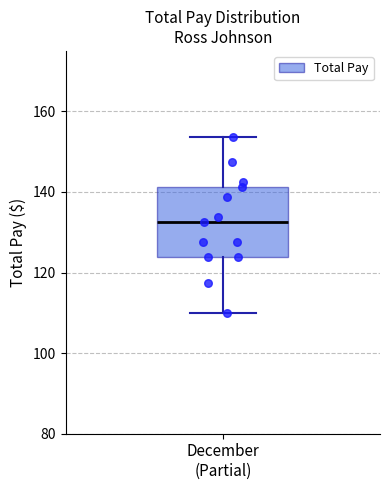

Transcribe this box plot: give where the median line is, the range the box spans, and where the two whiskers end, as read against the y-axis. The values are not printed on the chart, so give them approximately, as read against the axis.

median 132, box 124 to 142, whiskers 110 to 154